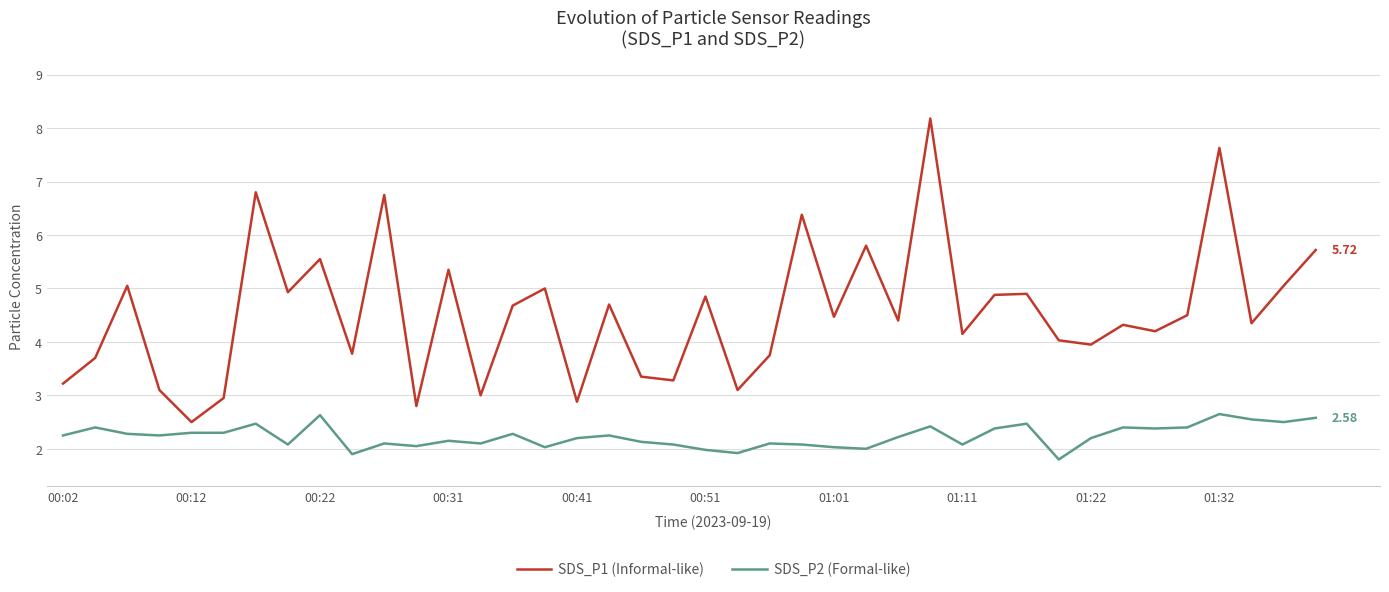

True or false: SDS_P1 (Informal-like) and SDS_P2 (Formal-like) intersect in this chart.

False